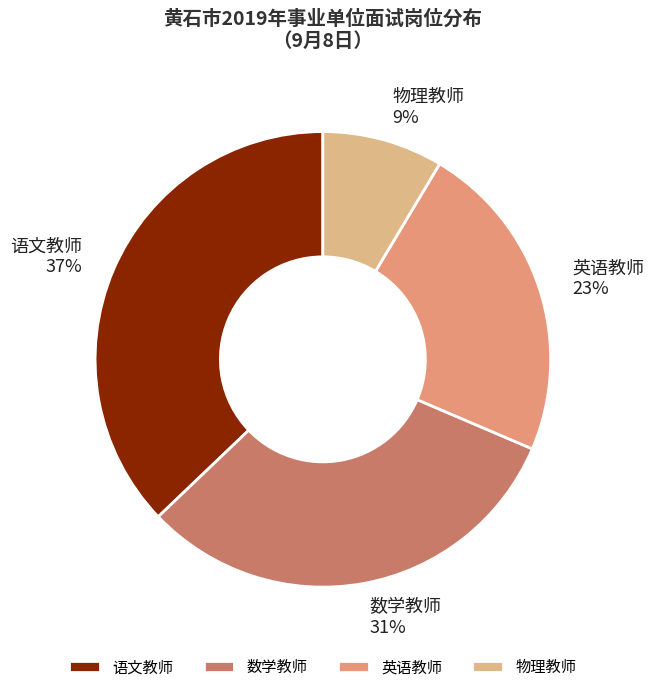

True or false: 语文教师 accounts for 37% of the total.

True